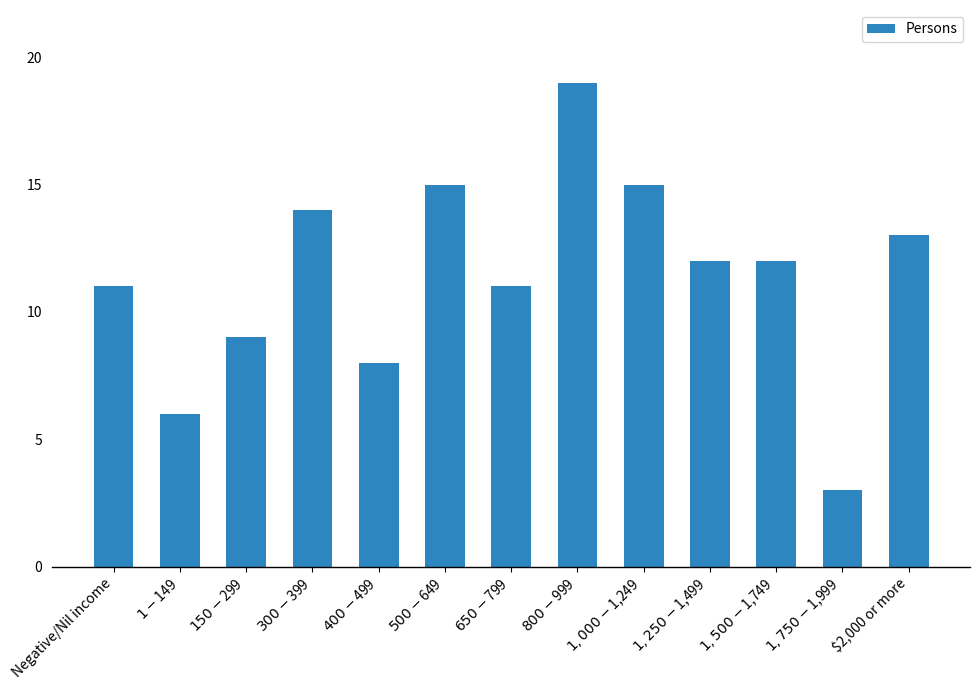

Which category has the lowest value across all series?

$1,750-$1,999